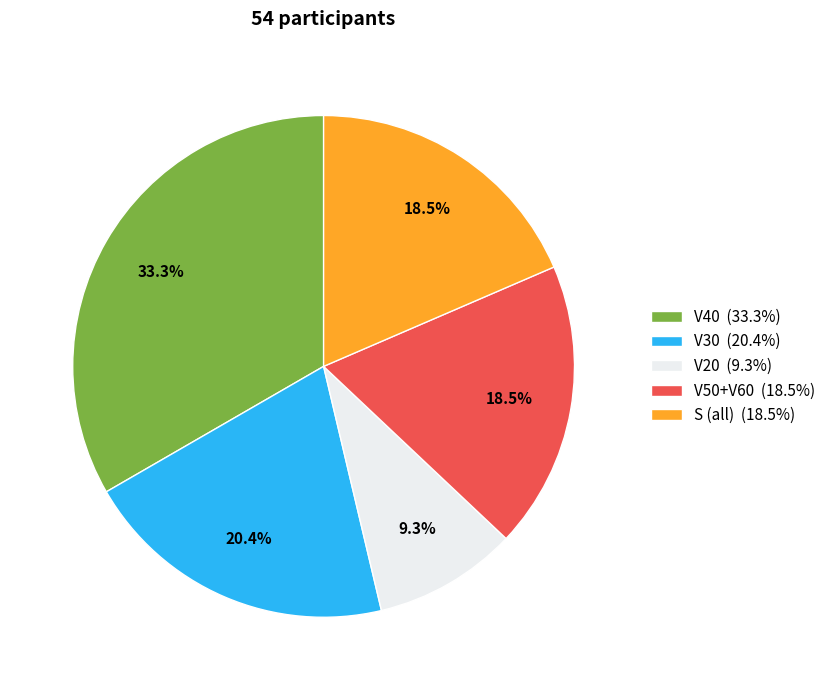

Which slice is the smallest?

V20 (9.3%)